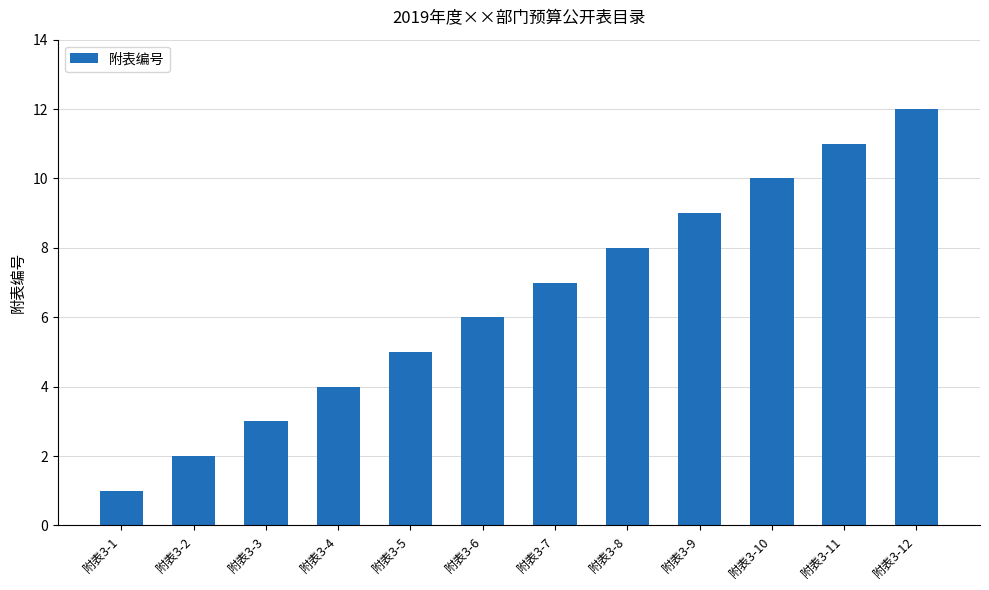

Reading left to right, what are all the values shown in this chart?

附表3-1=1	附表3-2=2	附表3-3=3	附表3-4=4	附表3-5=5	附表3-6=6	附表3-7=7	附表3-8=8	附表3-9=9	附表3-10=10	附表3-11=11	附表3-12=12